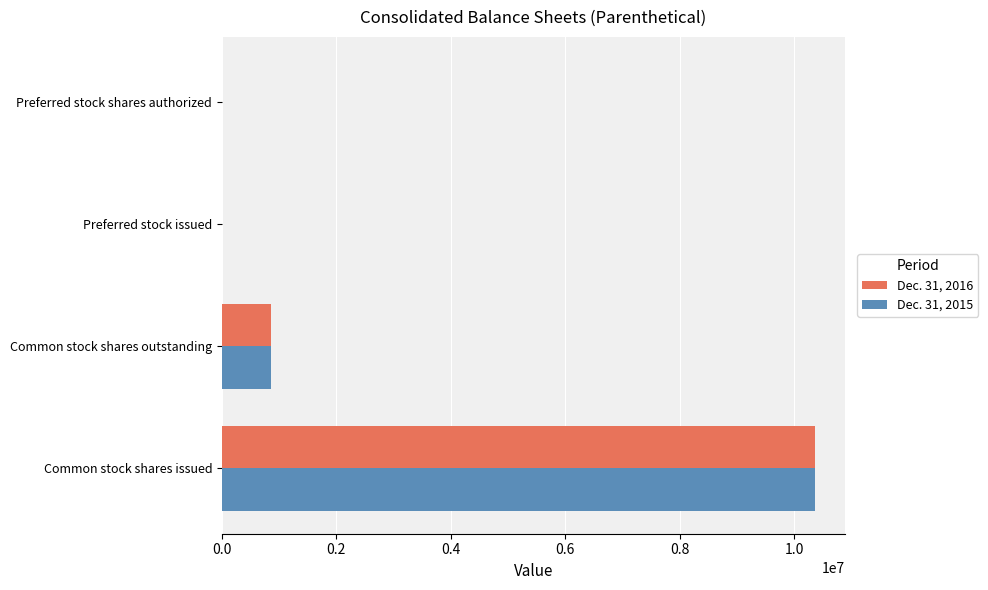

Which category has the highest value across all series?

Common stock shares issued